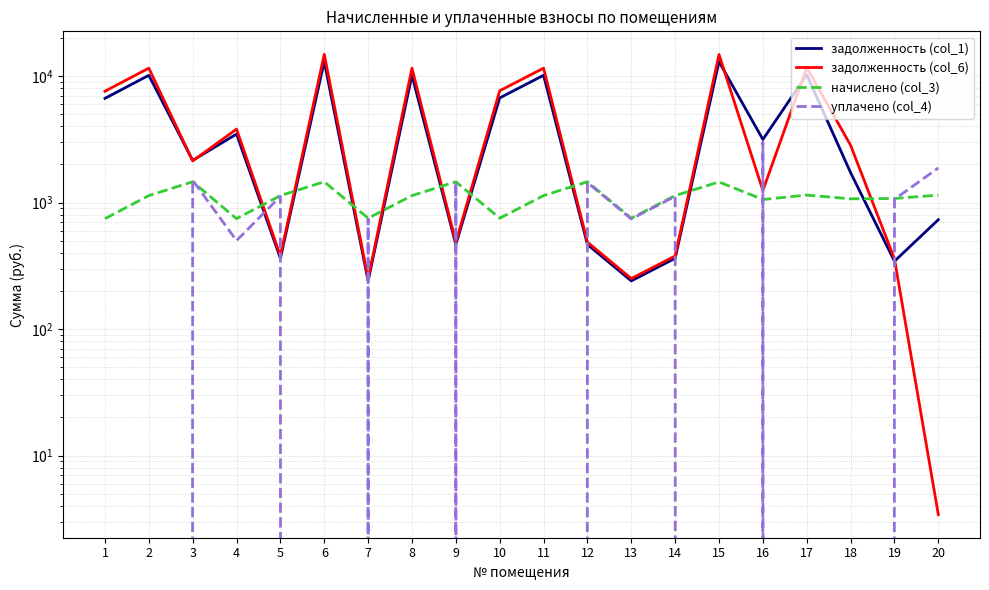

Between 3 and 19, which series saw the biggest shift?

задолженность (col_1)